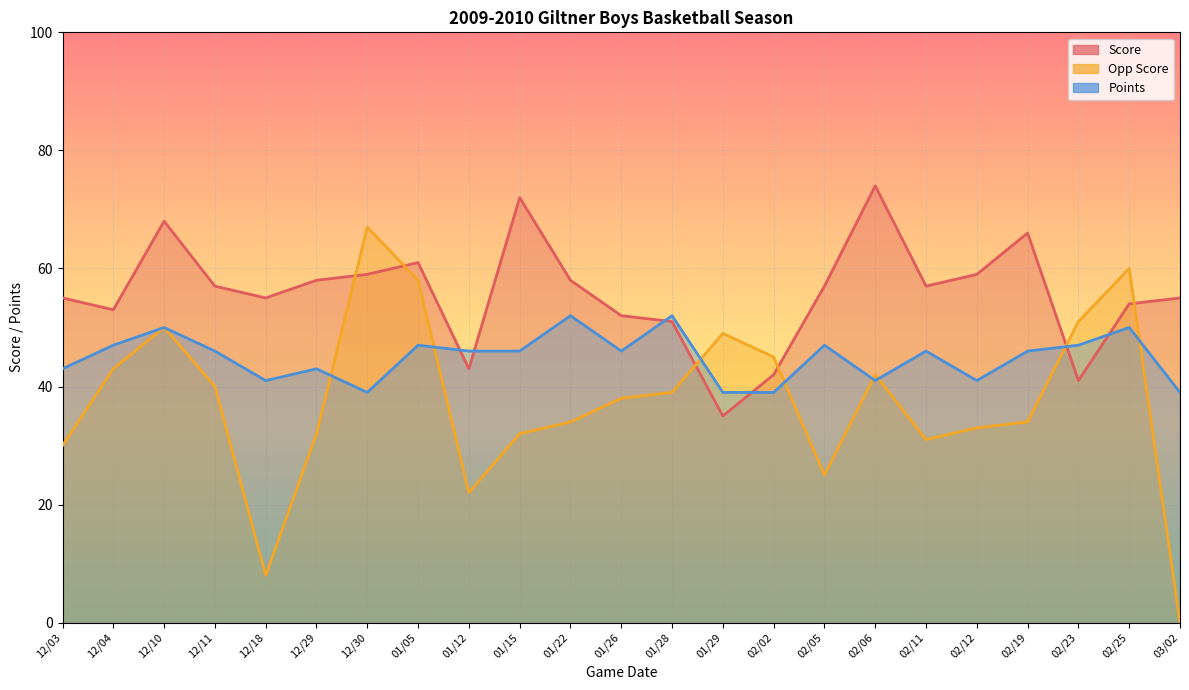

At which category is the sum across all series the highest?

12/10